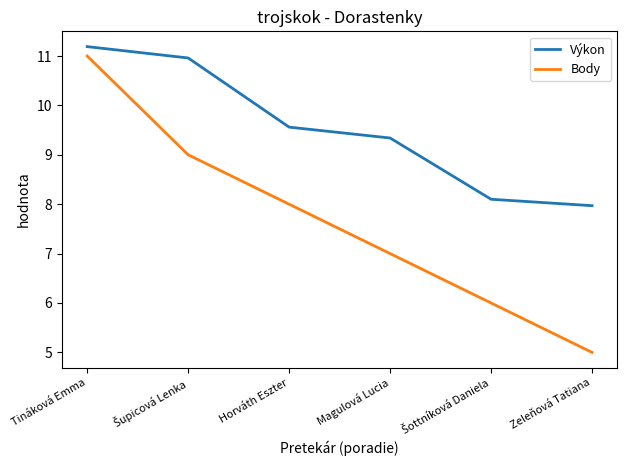

What is the sum of the Body values at Magulová Lucia and Horváth Eszter?

15.0